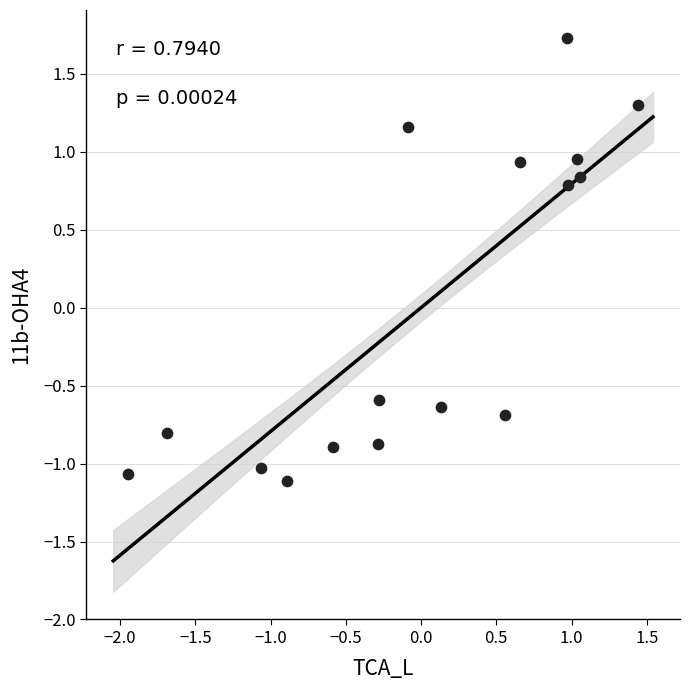

What is the range of Y values (max minus min)?

2.8